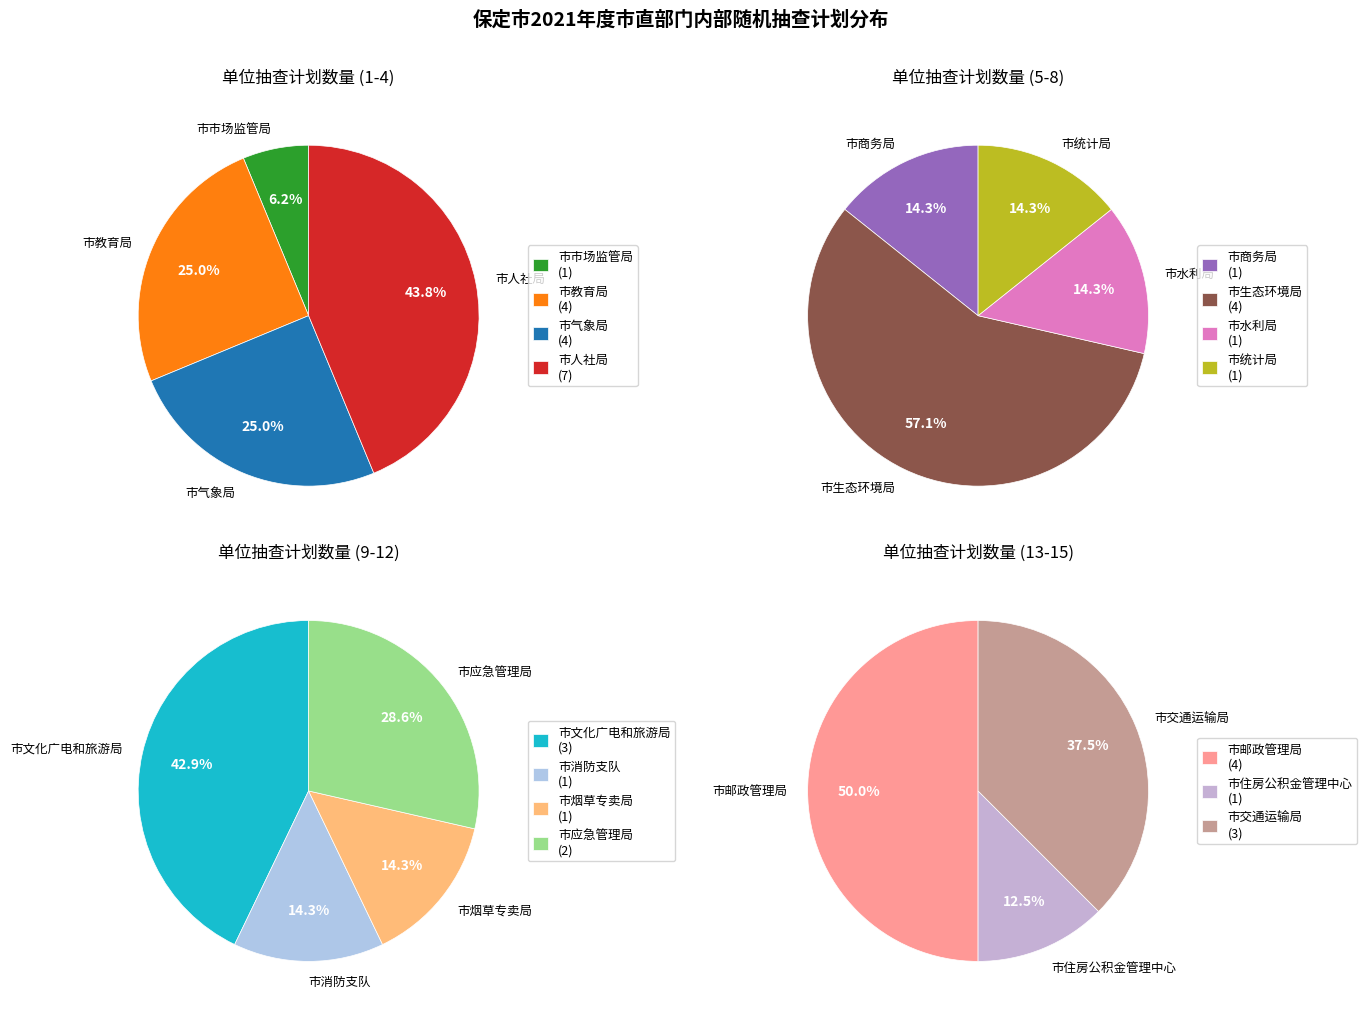

What is the smallest slice in the pie chart?

市市场监管局